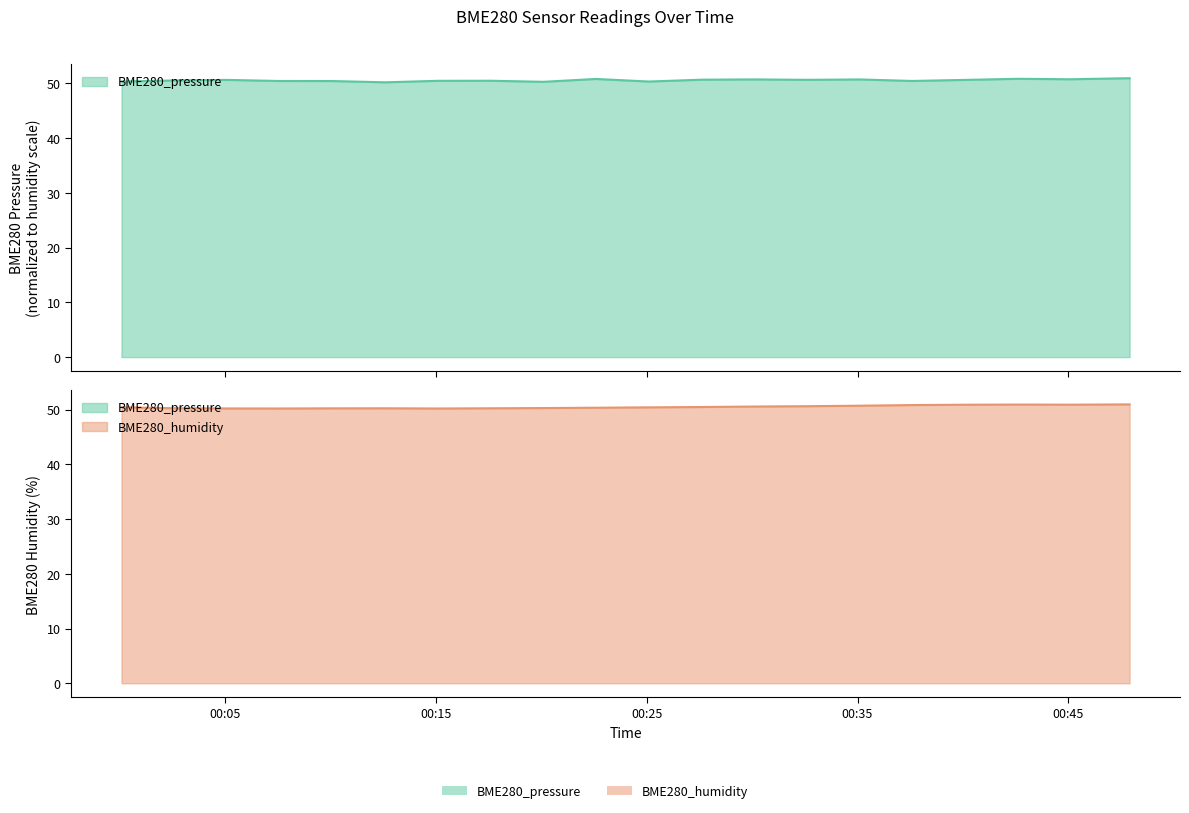

What is the approximate value of BME280_pressure at 2021/09/05 00:15:06?

50.5